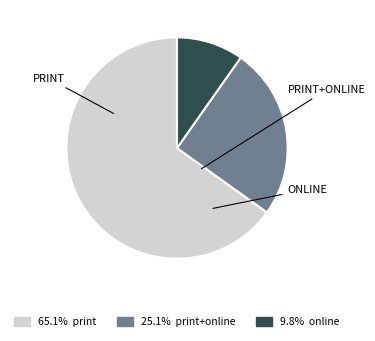

Does any single category account for the majority?

Yes